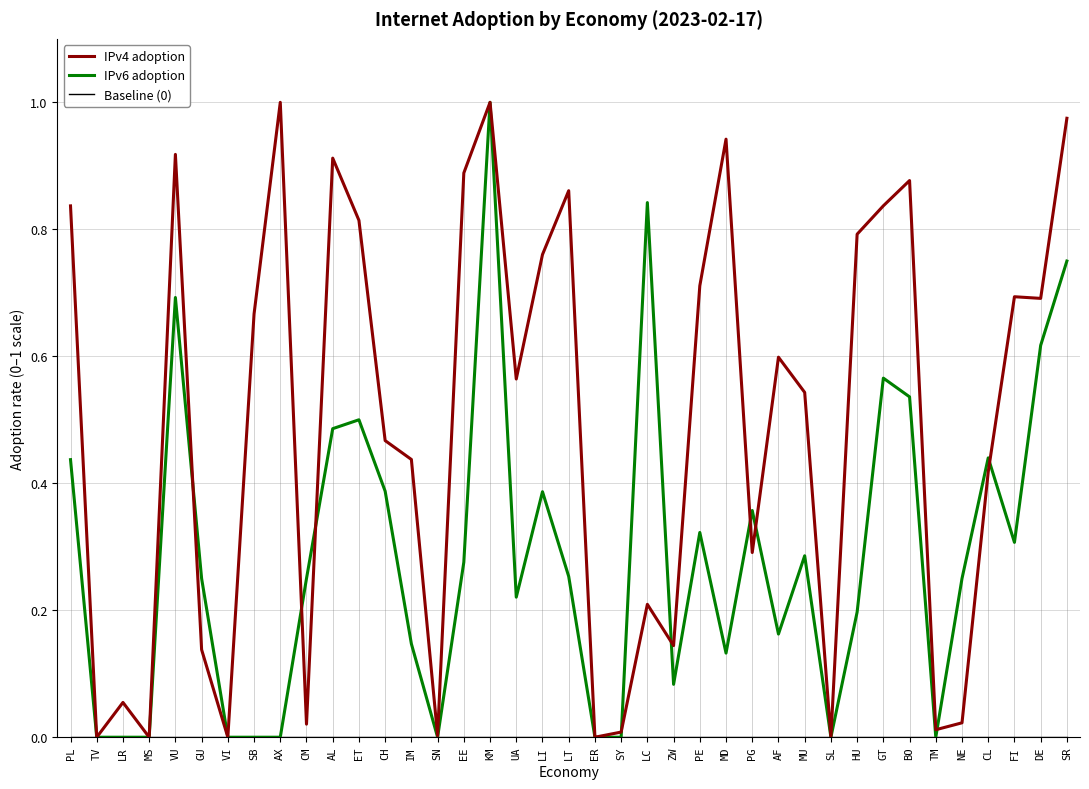

The value of IPv6 adoption at HU is 0.2. True or false?

True